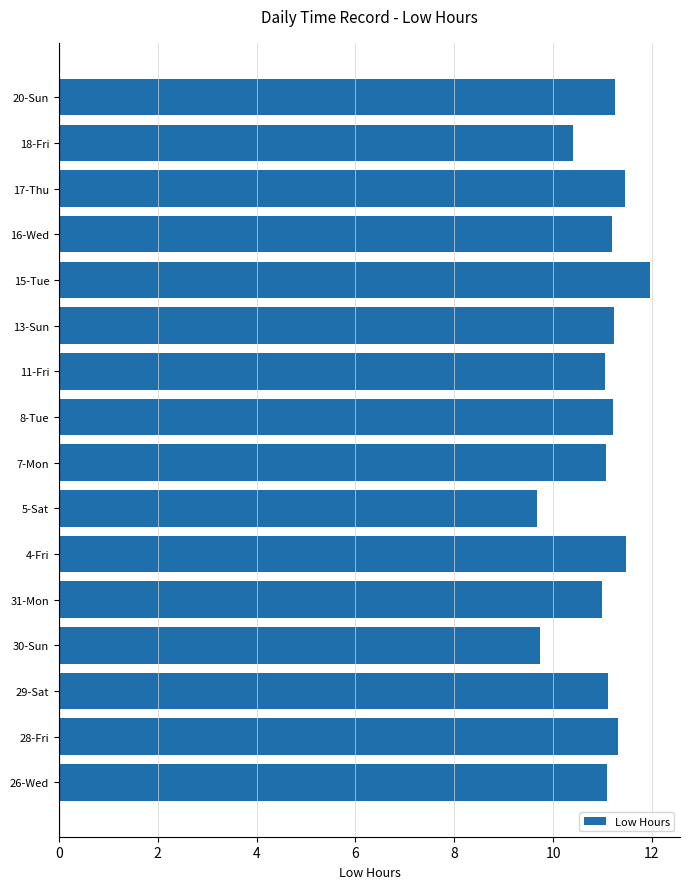

How many bars are there in total?

16